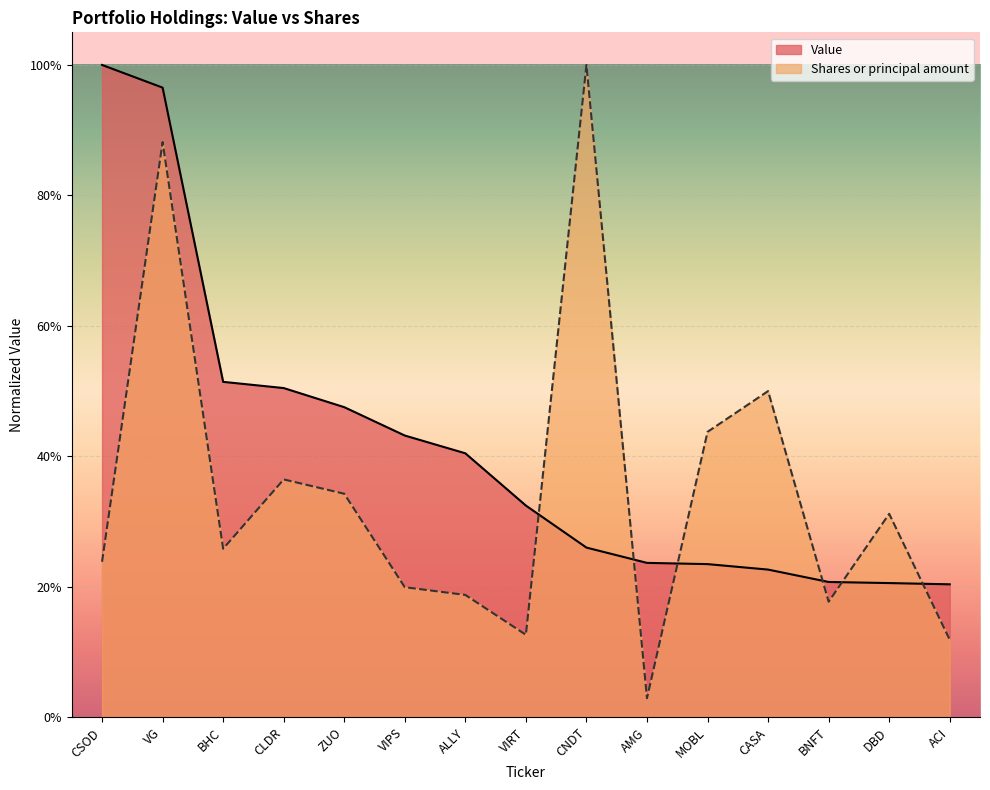

What is the value of the Shares or principal amount point at the 4th from the left?

0.4